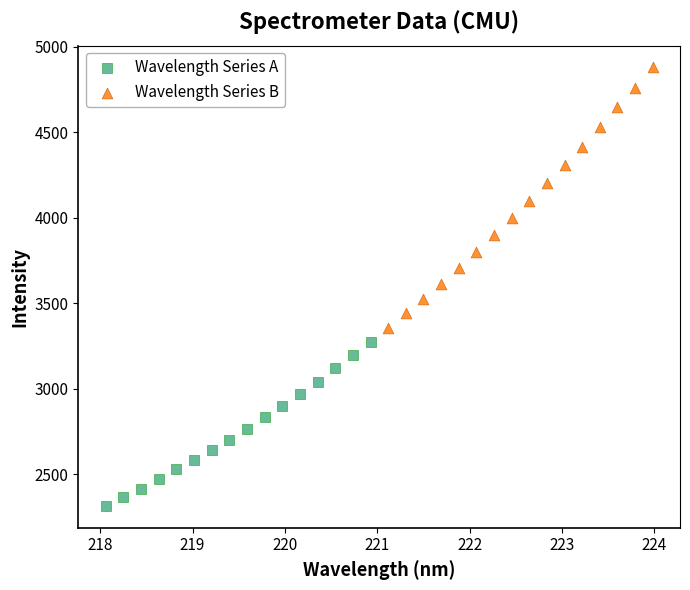

Which series contains the highest Y value?

Wavelength Series B